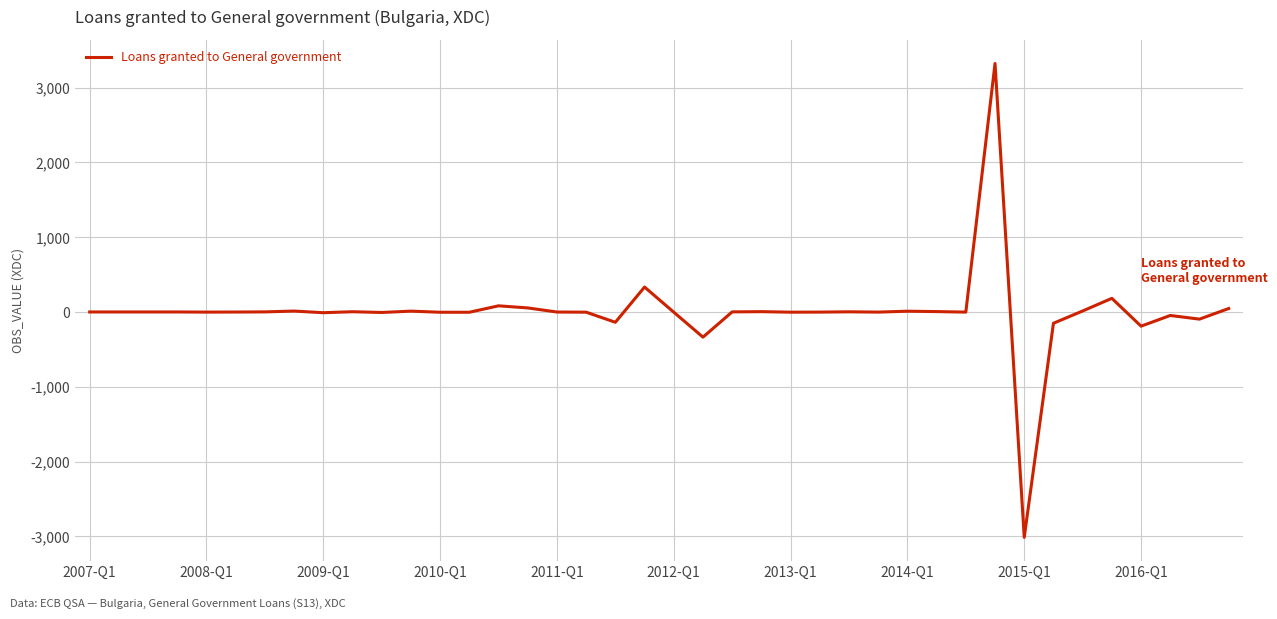

What is the greatest value displayed?

3324